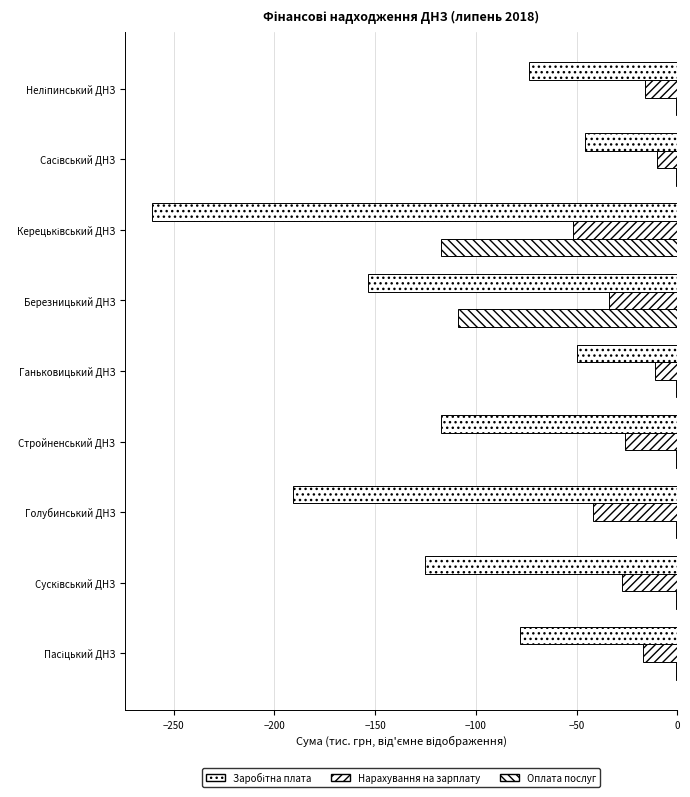

Count the number of data series in this chart.

3